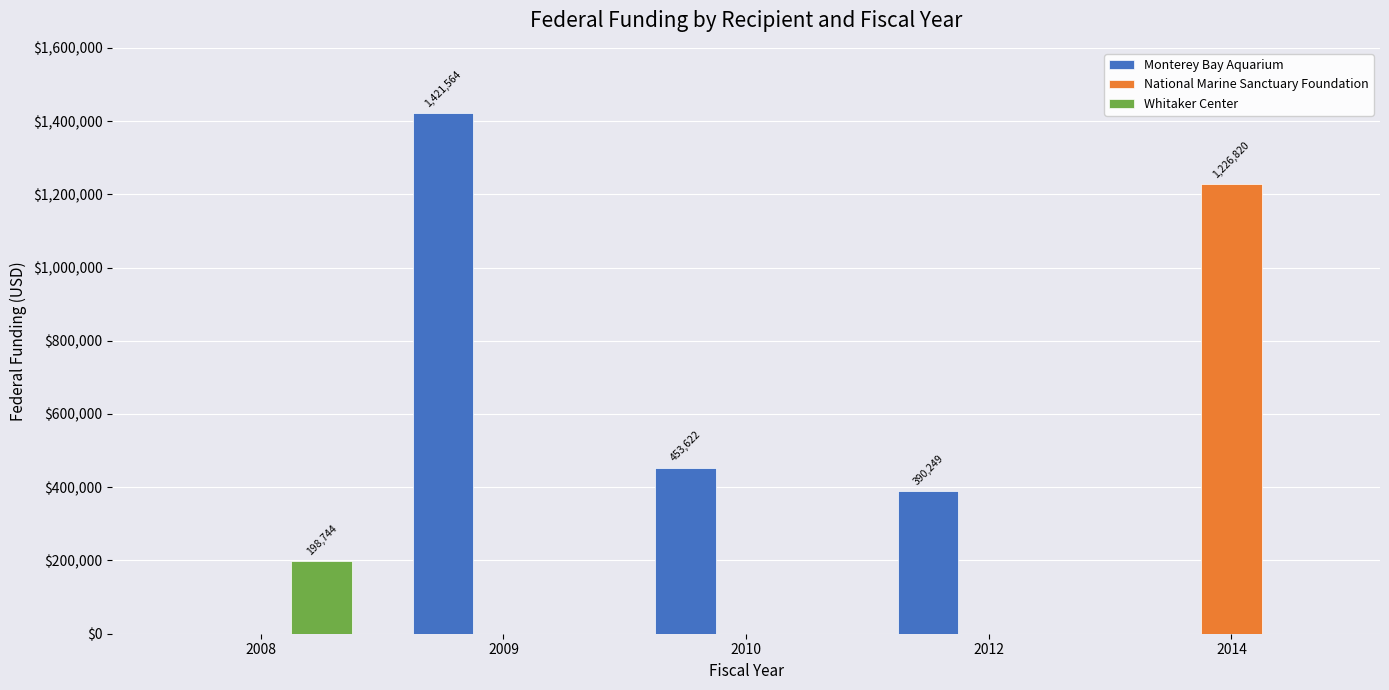

What is the highest value of the Whitaker Center series?

198744